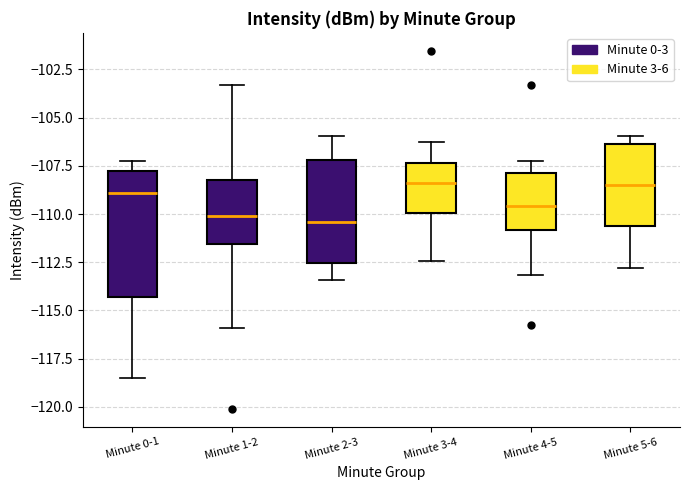

Comparing the boxes themselves (not the whiskers), which one is the tallest?

Minute 0-1